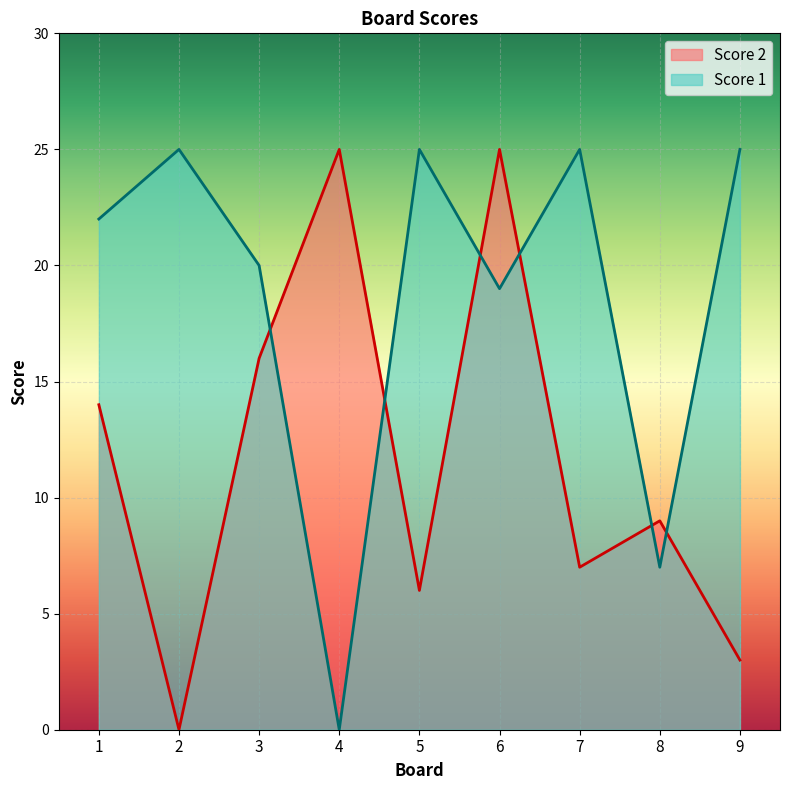

The value of Score 1 at 9 is 42. True or false?

False